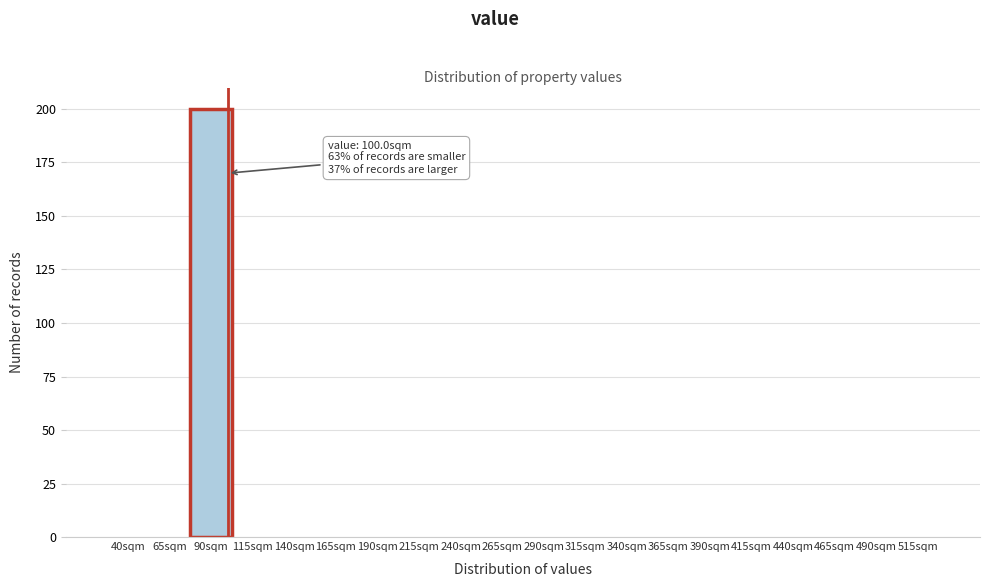

Which range on the x-axis has the tallest bar?

77.5 to 102.5